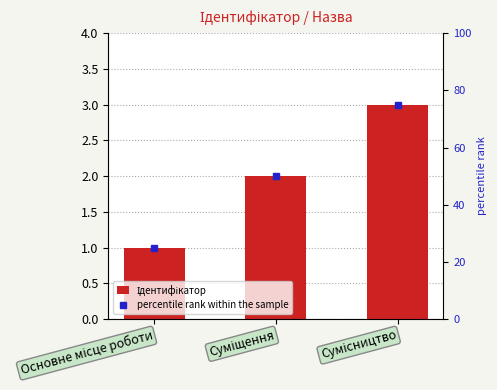

At which category does the chart reach its peak across all series?

Сумісництво